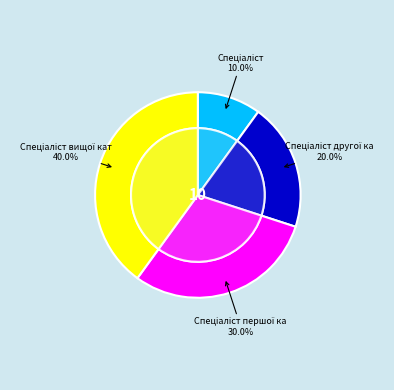

Between Спеціаліст and Спеціаліст вищої категорії, which is larger?

Спеціаліст вищої категорії